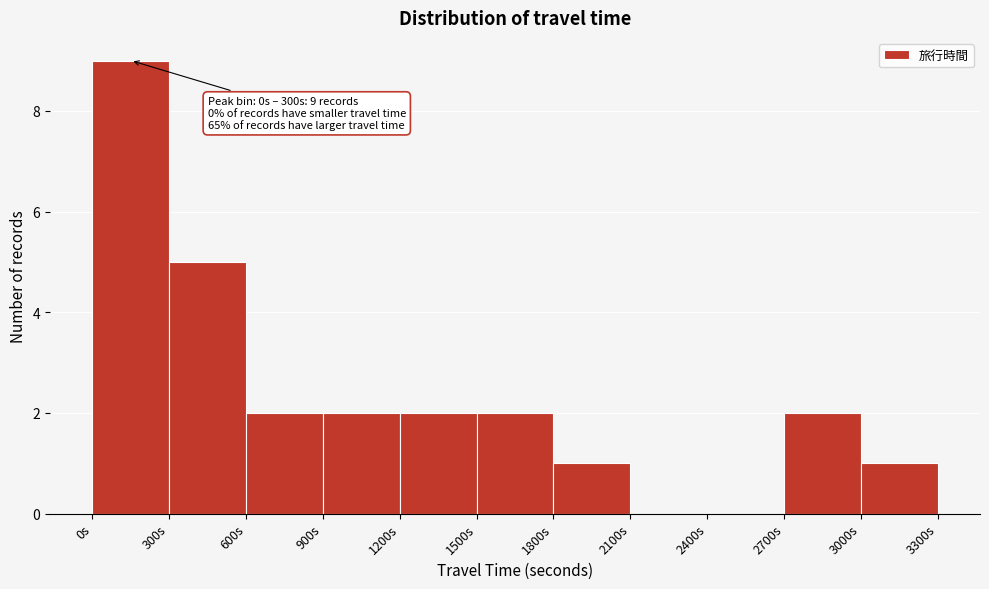

Over which range of the x-axis is the bar tallest?

0 to 300